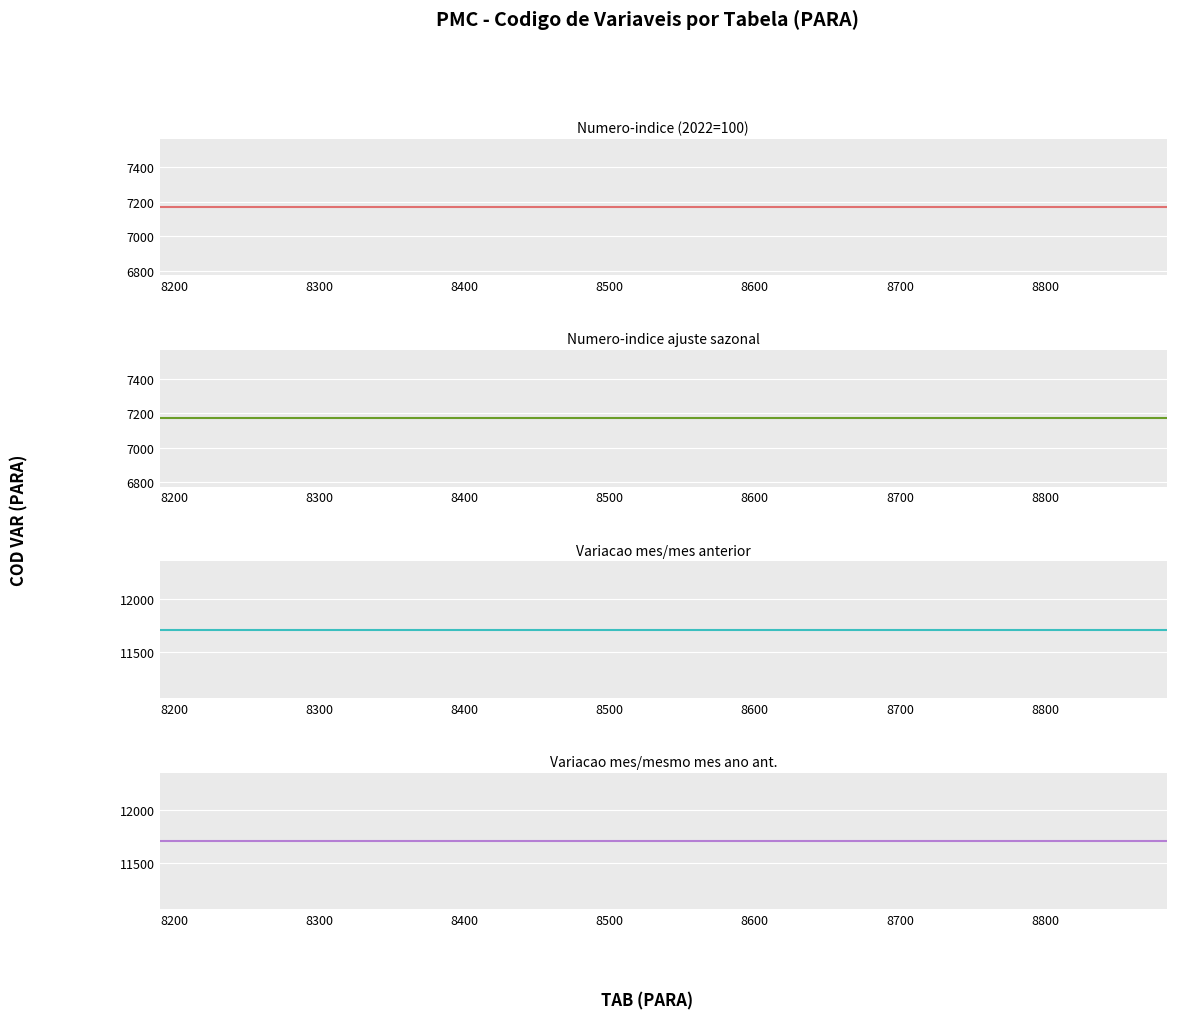

Reading left to right, list all the values displayed in this chart.

Numero-indice (2022=100): 7169	7169	7169	7169	7169	7169	7169
Numero-indice ajuste sazonal: 7170	7170	7170	7170	7170	7170	7170
Variacao mes/mes anterior: 11708	11708	11708	11708	11708	11708	11708
Variacao mes/mesmo mes ano ant.: 11709	11709	11709	11709	11709	11709	11709